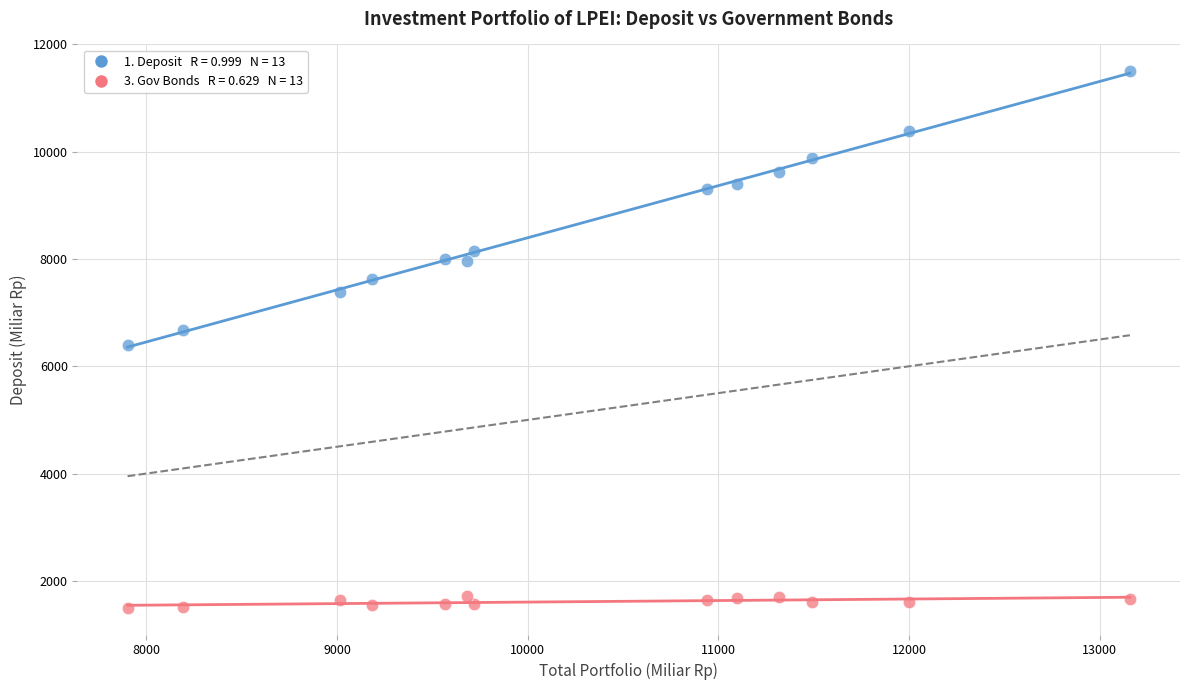

Across all data points, what is the range of X values (max minus min)?

5256.8